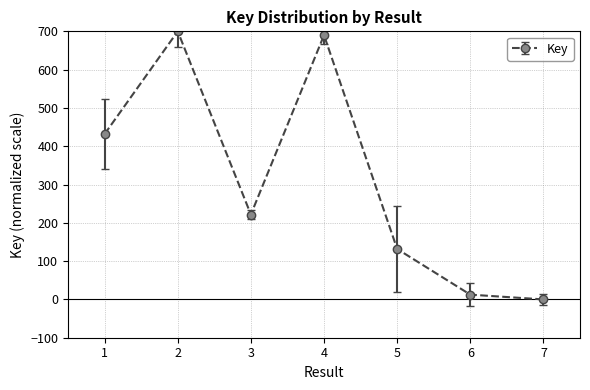

How many interior local peaks (higher than both neighbors) does the data have?

2